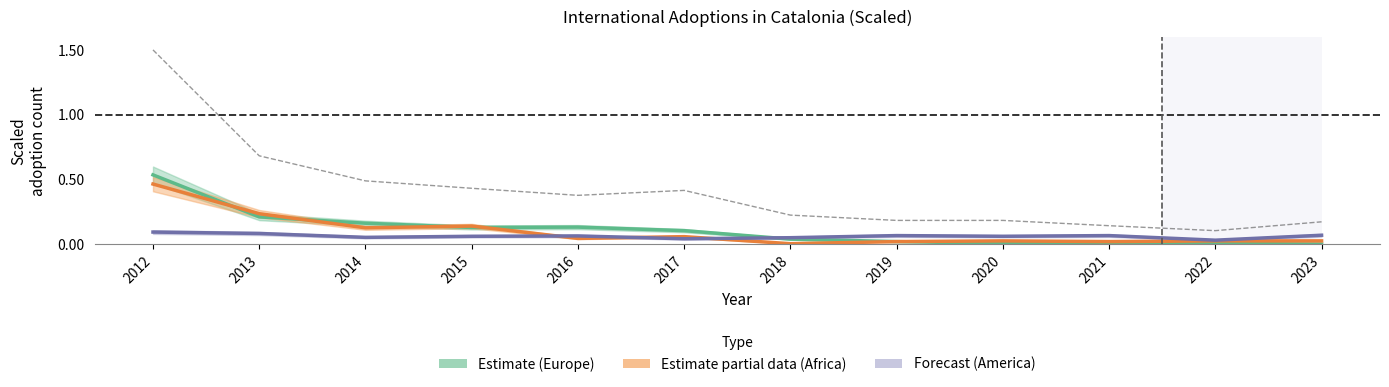

What is the average value of the Total America series?

0.1